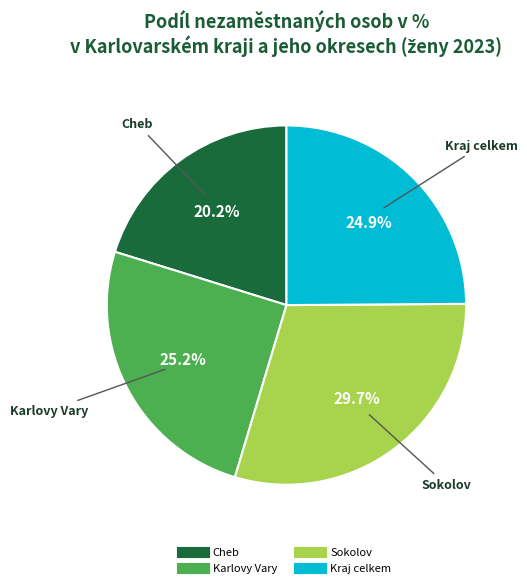

Combined, do Kraj celkem and Cheb account for over 50%?

No